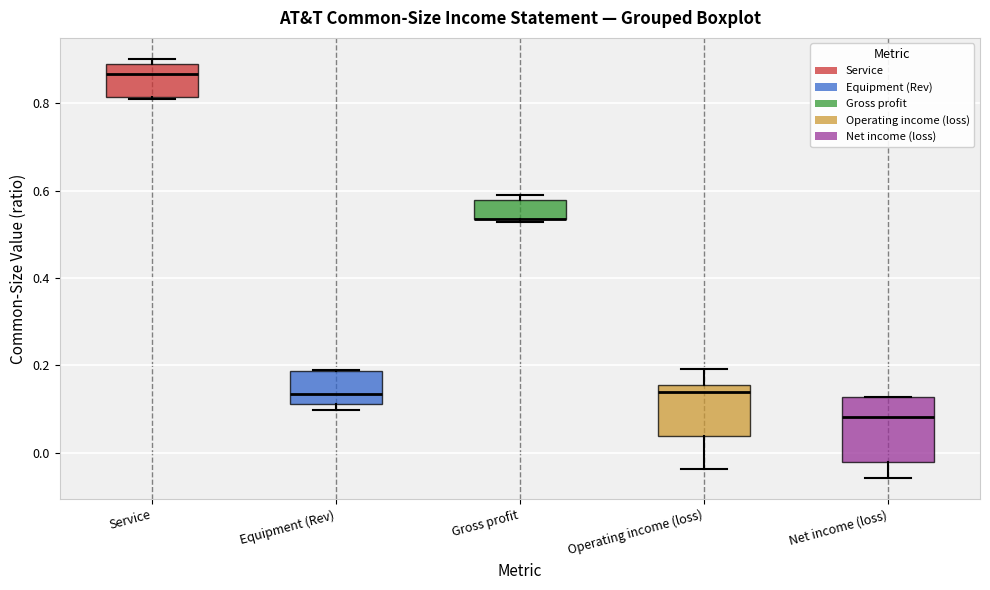

Reading left to right, transcribe this box plot: for each box, give where its median line is, the range the box spans, and where its two whiskers end, as read against the y-axis. The values are not printed on the chart, so give them approximately, as read against the axis.

Service: median 0.86, box 0.82 to 0.88, whiskers 0.82 to 0.90
Equipment (Rev): median 0.14, box 0.12 to 0.18, whiskers 0.10 to 0.18
Gross profit: median 0.54 (drawn on the box's lower edge), box 0.54 to 0.58, whiskers 0.52 to 0.60
Operating income (loss): median 0.14, box 0.04 to 0.16, whiskers -0.04 to 0.20
Net income (loss): median 0.08, box -0.02 to 0.12, whiskers -0.06 to 0.12